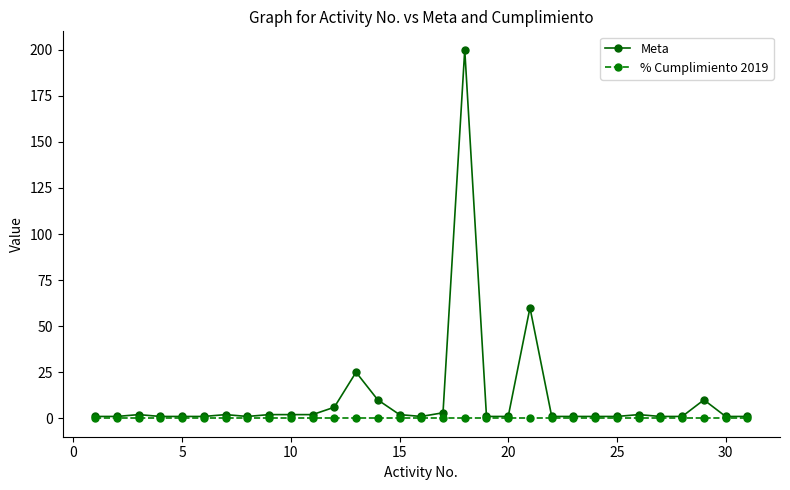

What is the maximum value for Meta?

200